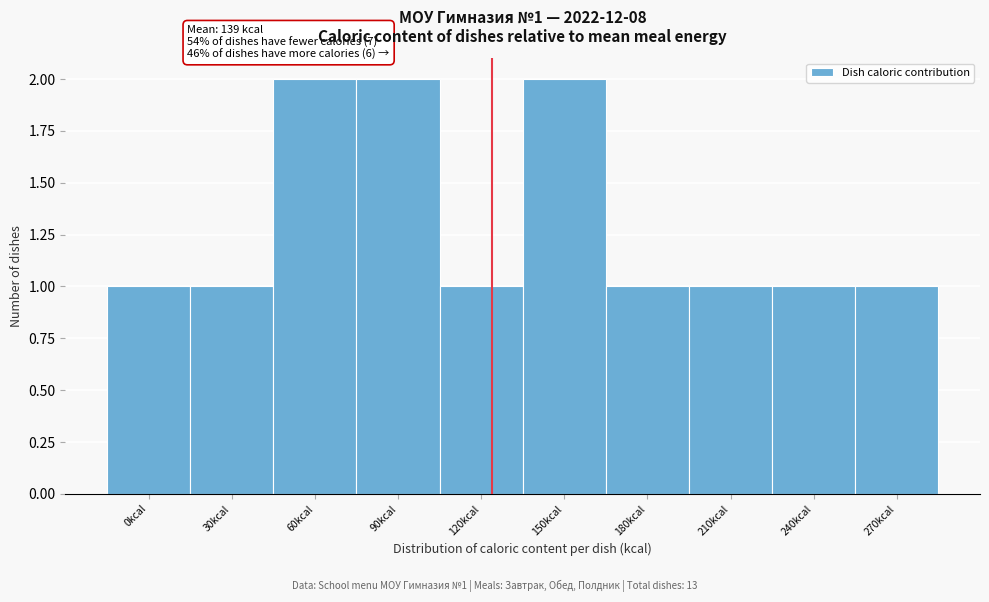

Reading right to left, extract all data points from this chart.

1	1	1	1	2	1	2	2	1	1